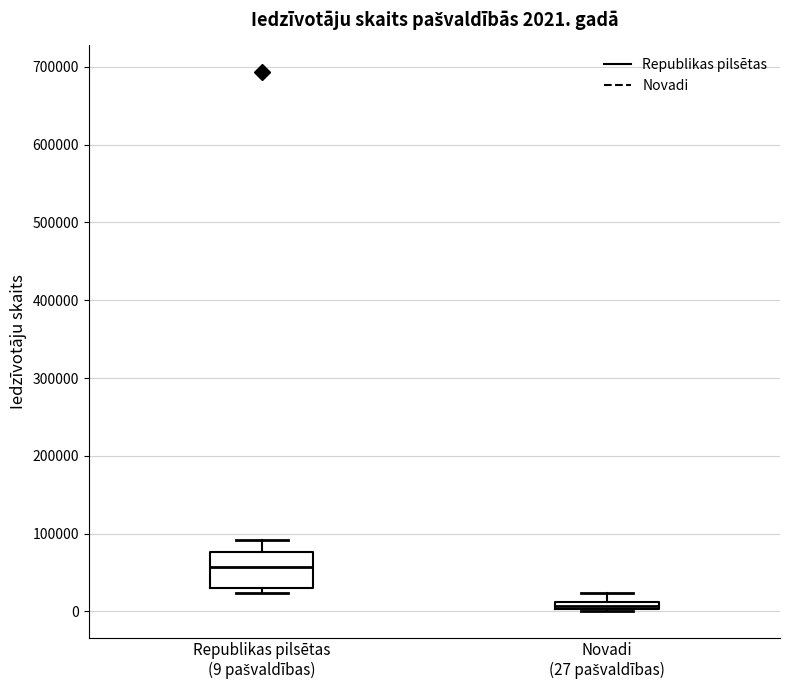

Comparing the boxes themselves (not the whiskers), which one is the tallest?

Republikas pilsētas (9 pašvaldības)